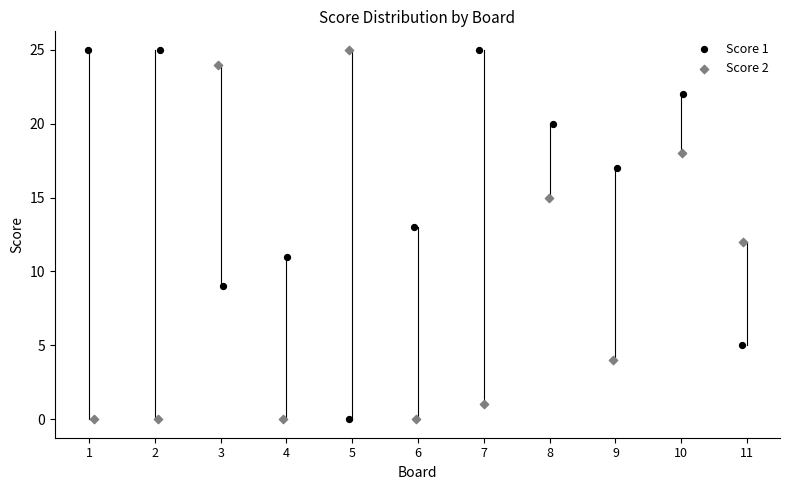

What are all the series names shown in the legend?

Score 1, Score 2